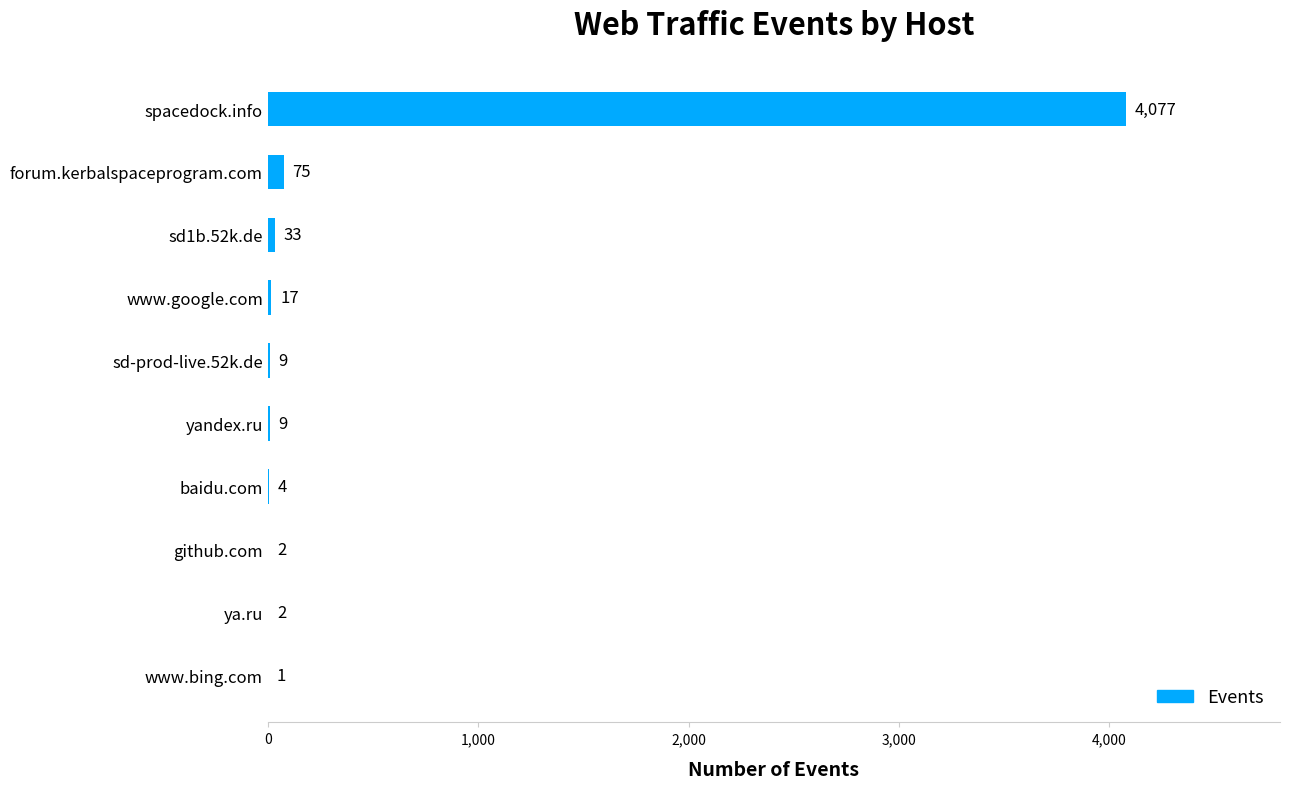

At which label is the value closest to 2039?

forum.kerbalspaceprogram.com